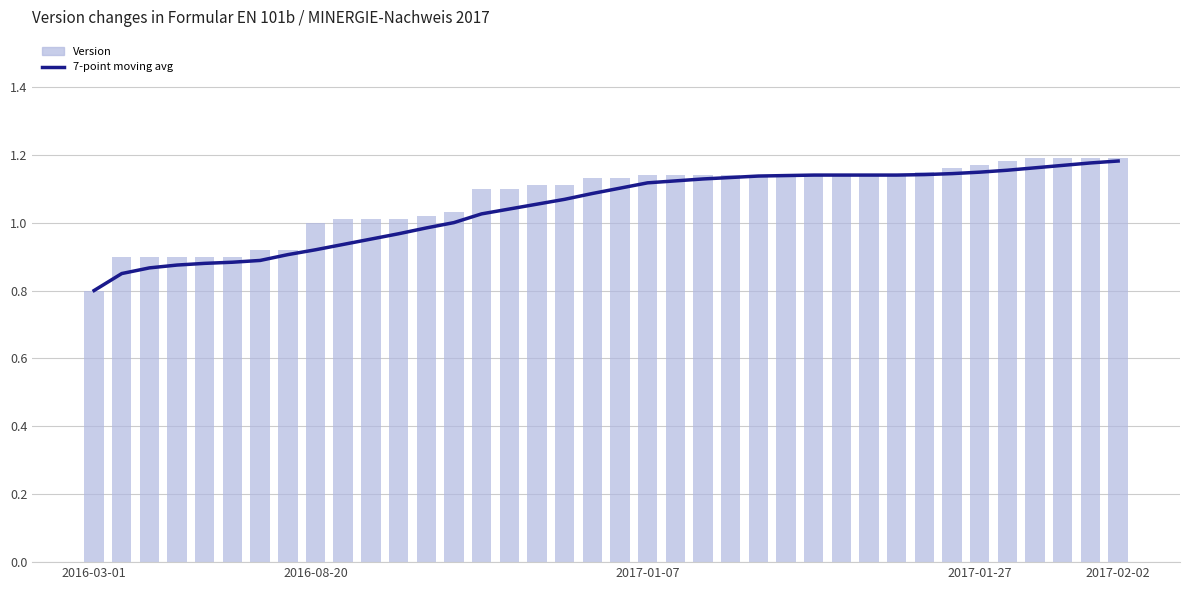

Which series has the largest total across all categories?

Version